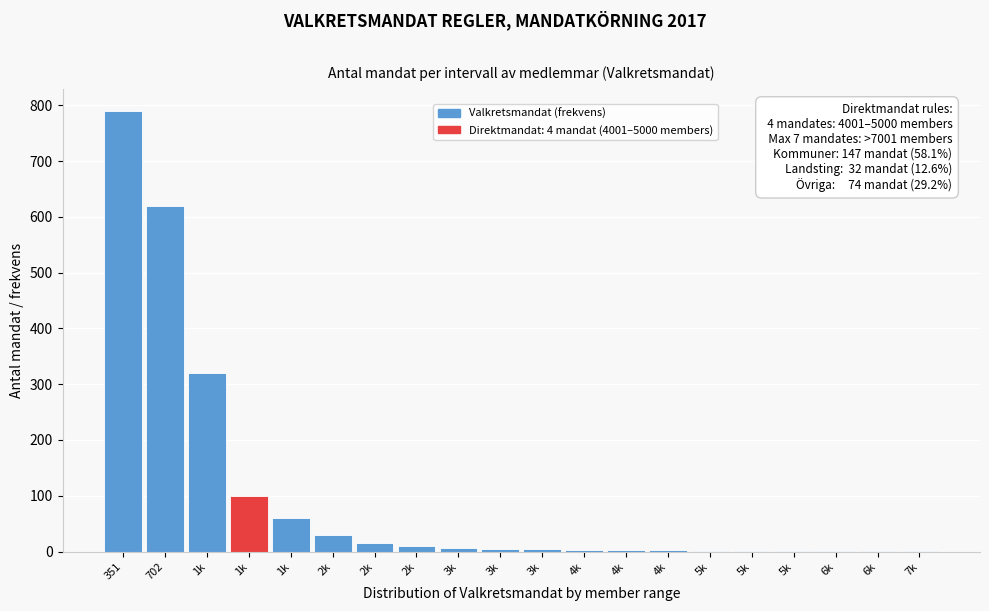

How many categories are shown in the chart?

20